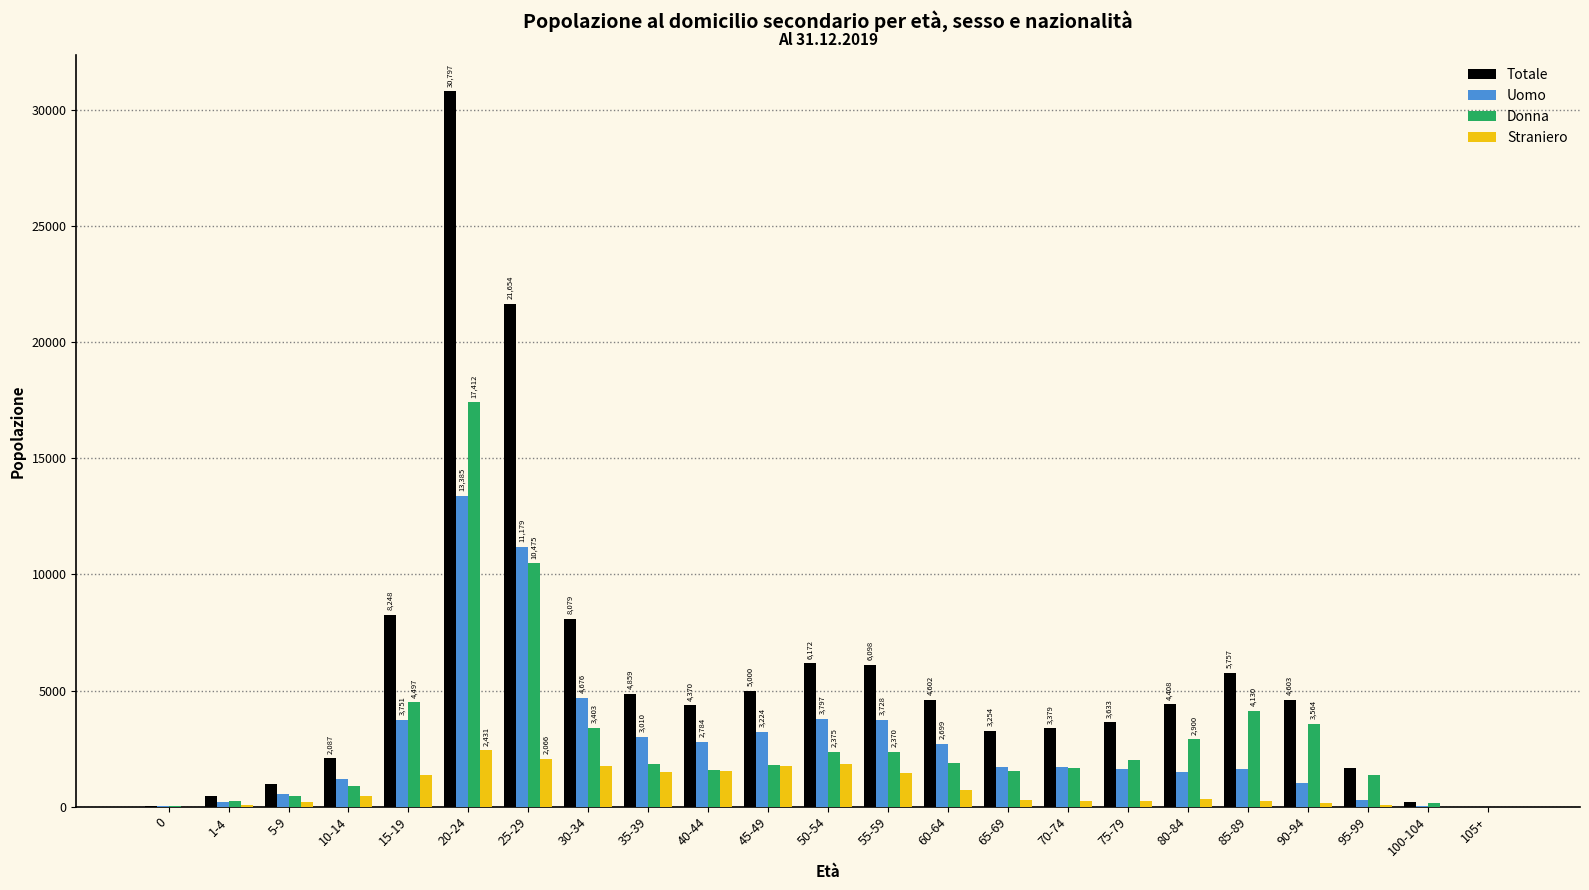

Which series has the largest total across all categories?

Totale